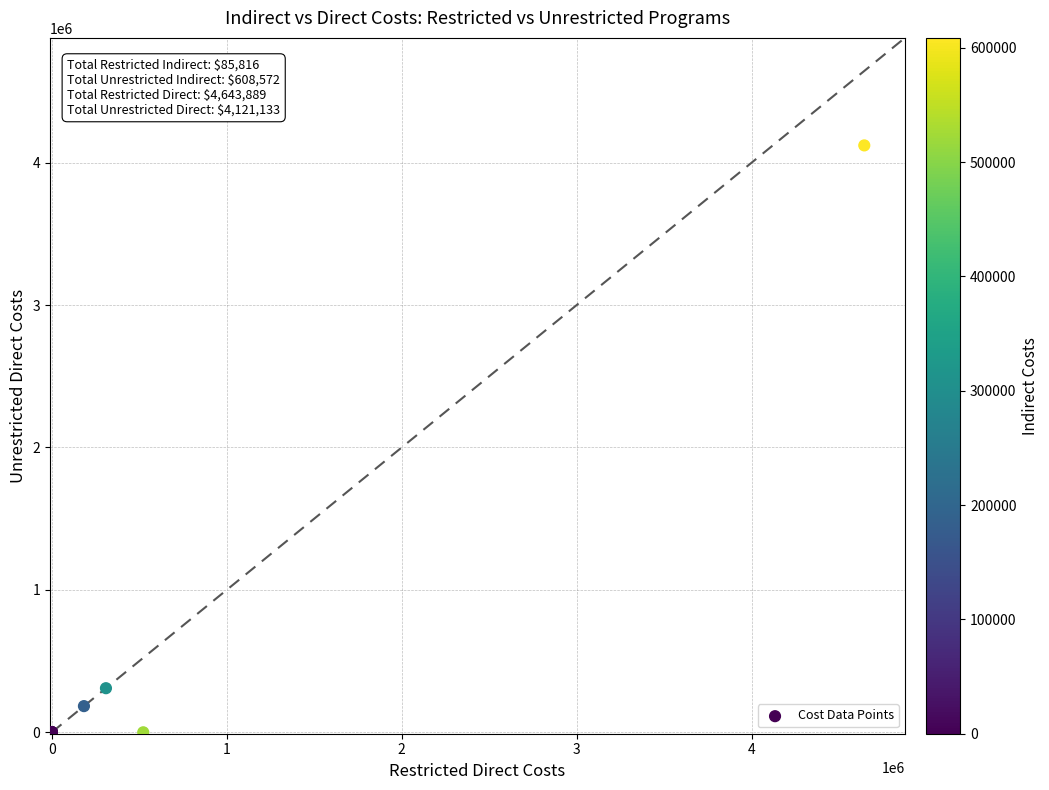

What Y value in the scatter plot is closest to 2060566?

309632